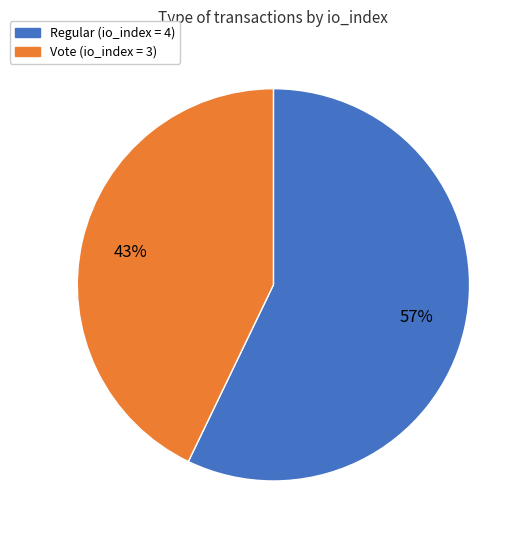

Does any single category account for the majority?

Yes